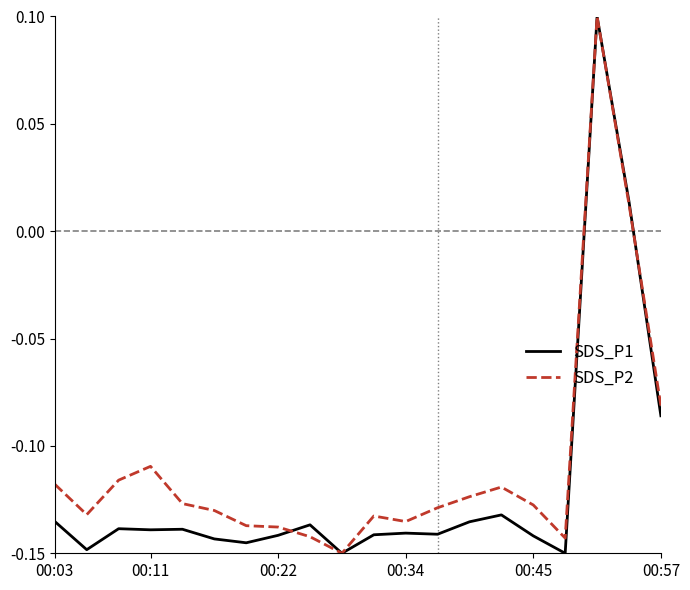

Is this an area chart (filled region under the line)?

No